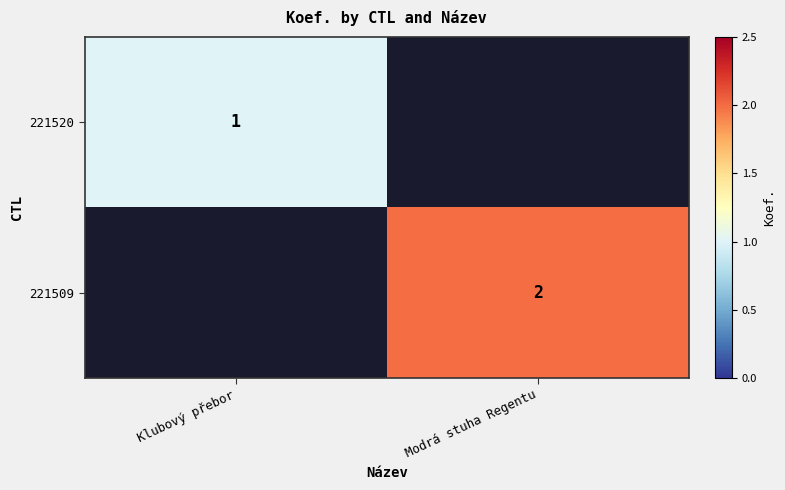

Is it true that 221509 equals 2 at Modrá stuha Regentu?

True